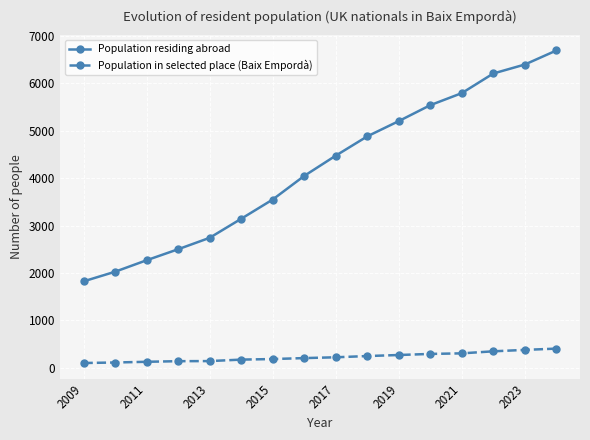

What is the maximum value shown in the chart?

6693